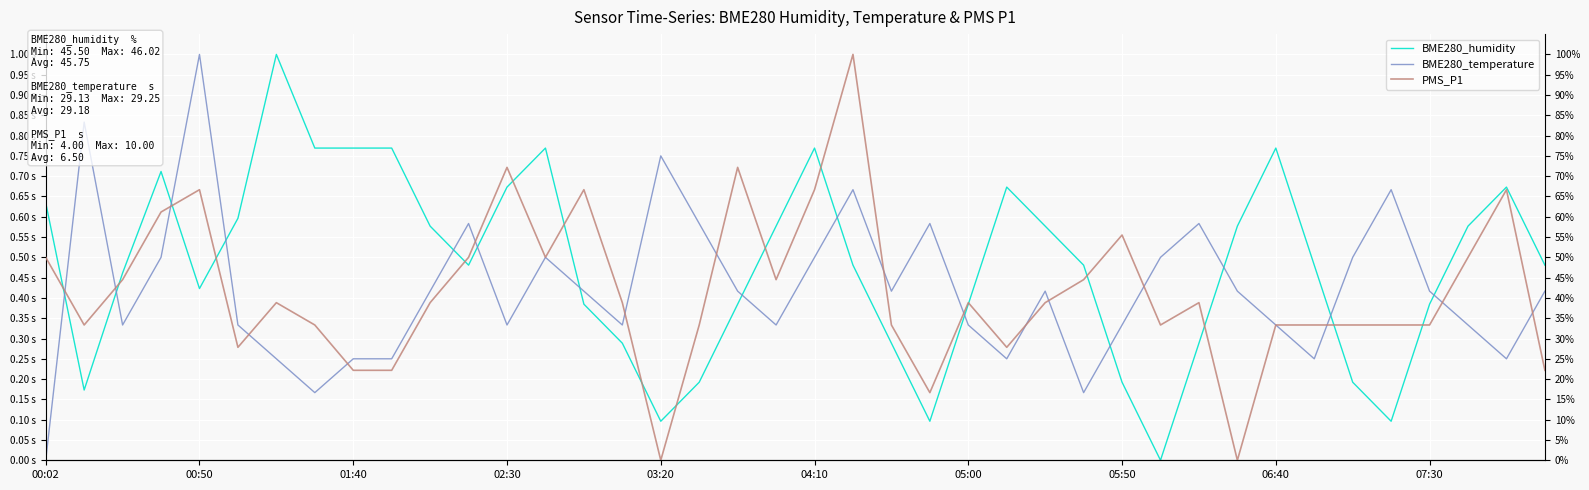

What is the sum of all BME280_humidity values?

19.2